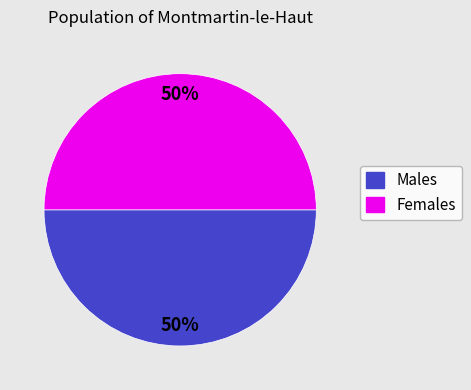

To the nearest percent, what is the average slice percentage?

50%